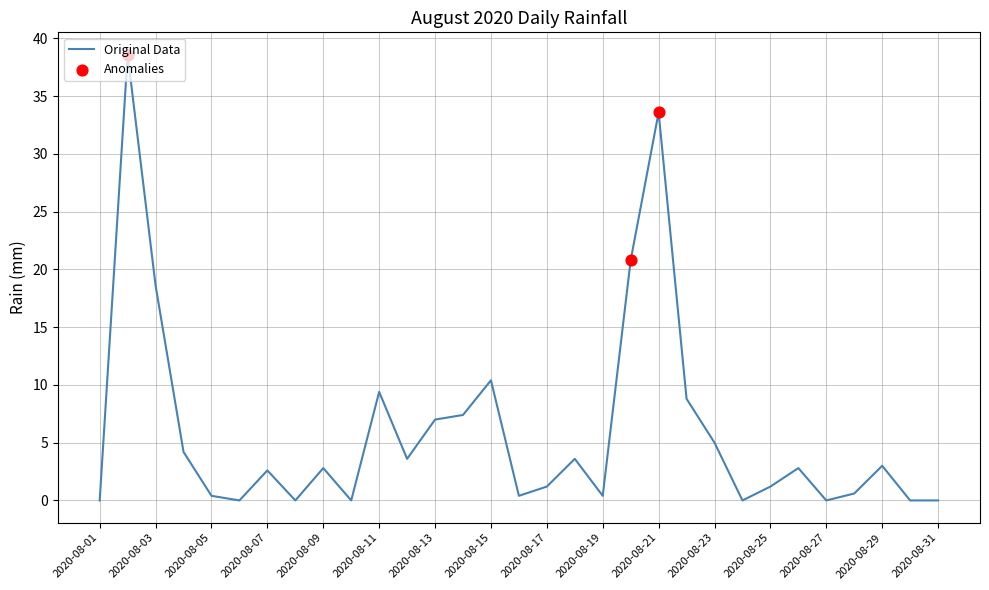

What is the maximum value shown in the chart?

38.6